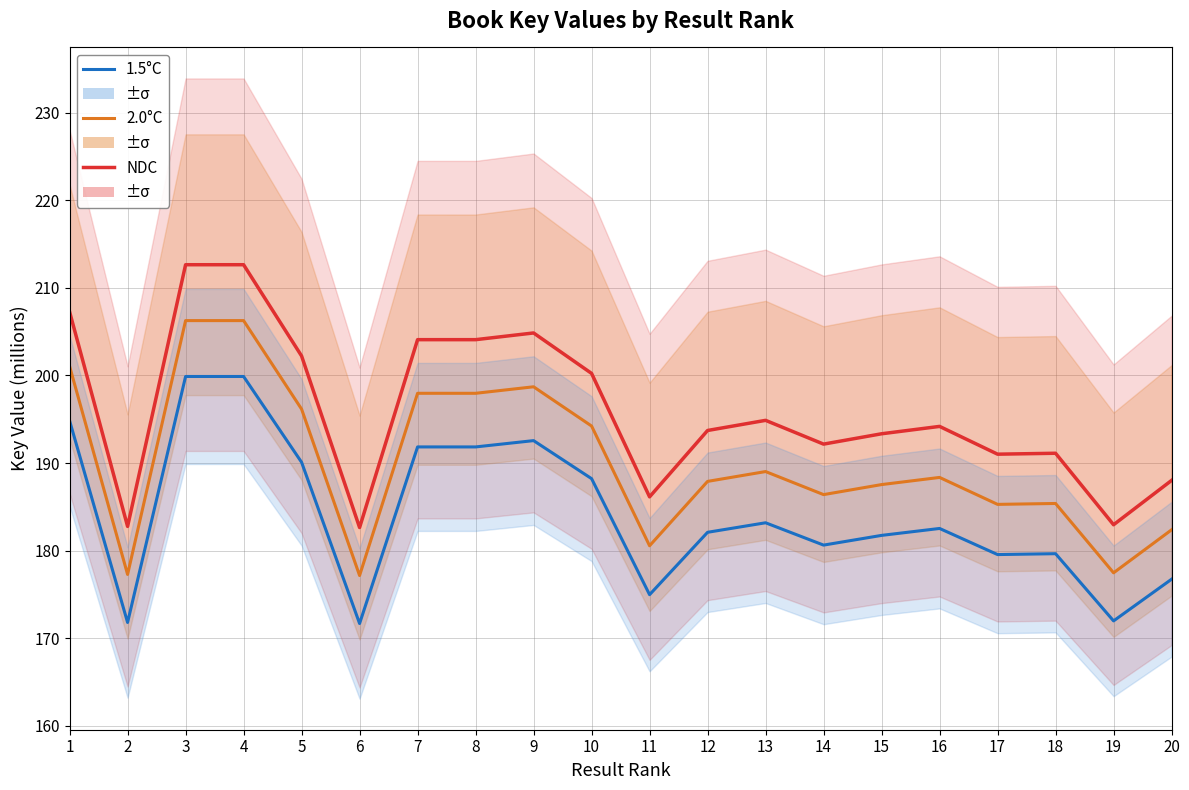

At which label does 1.5°C first exceed 182?

1